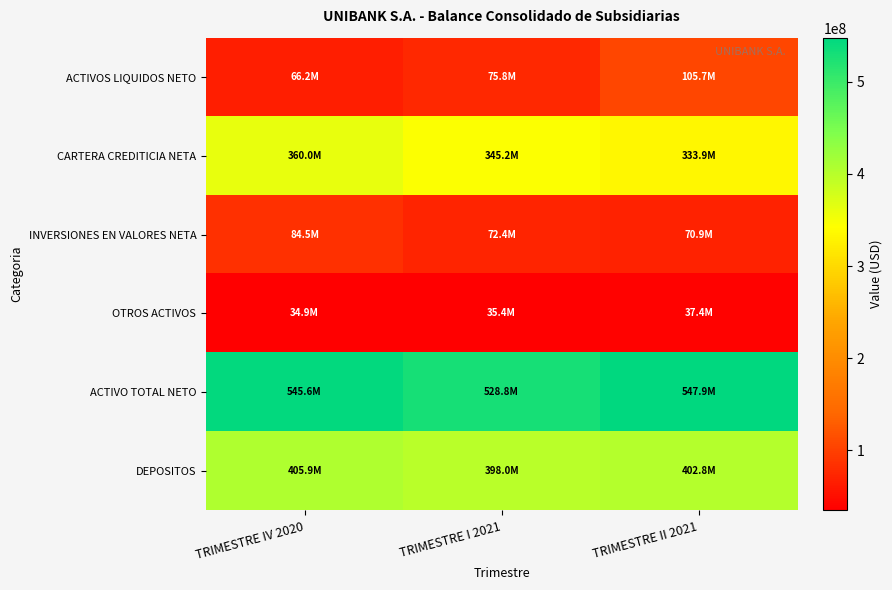

Between TRIMESTRE IV 2020 and TRIMESTRE II 2021, which series saw the biggest shift?

ACTIVOS LIQUIDOS NETO